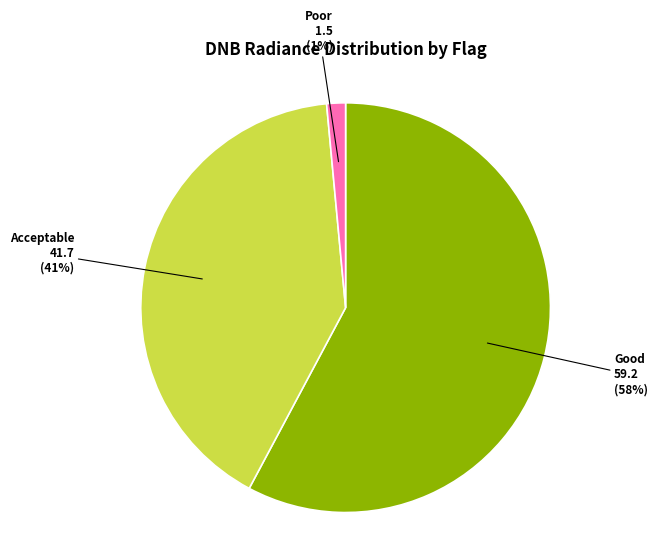

To the nearest percent, what is the average slice percentage?

33%